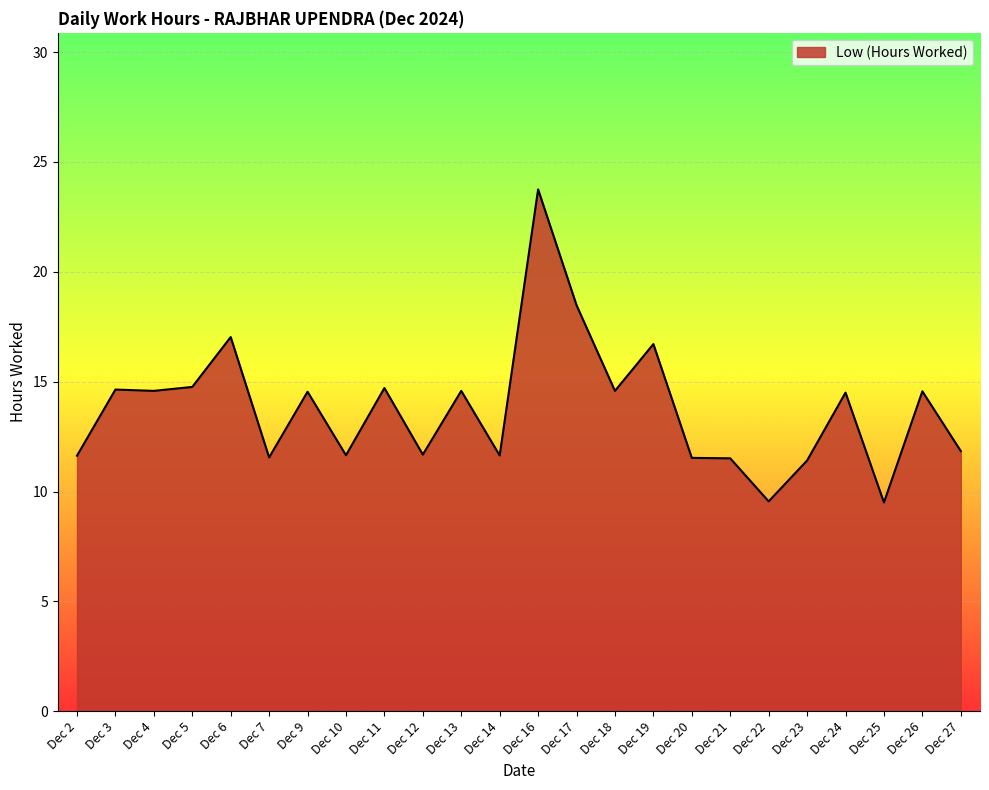

Which category has the highest value across all series?

Dec 16